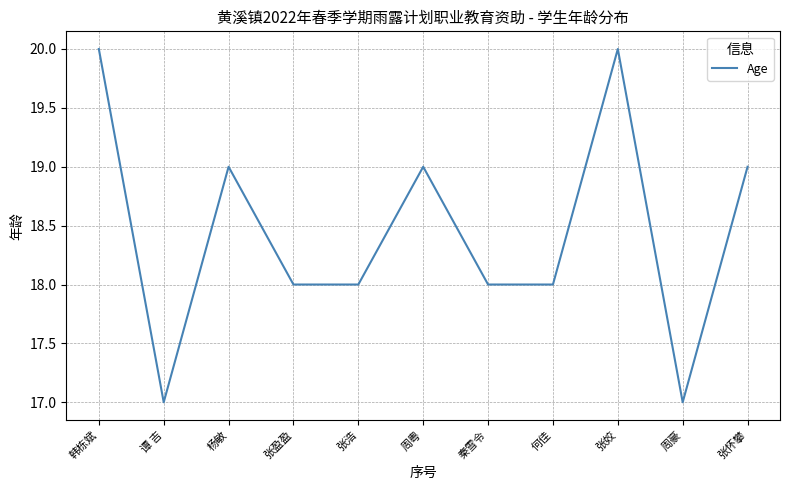

The chart shows a value of 32 at 杨敏. True or false?

False